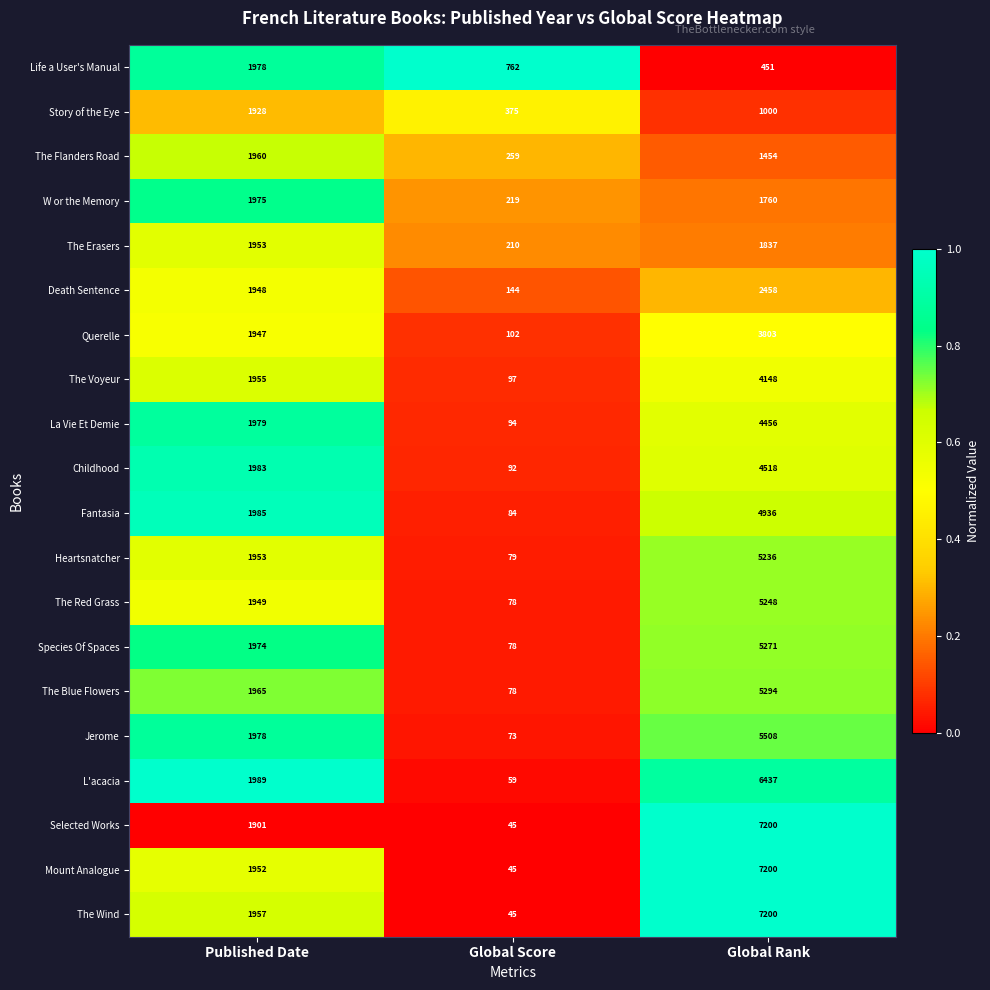

What is the average value of the The Erasers series?

1333